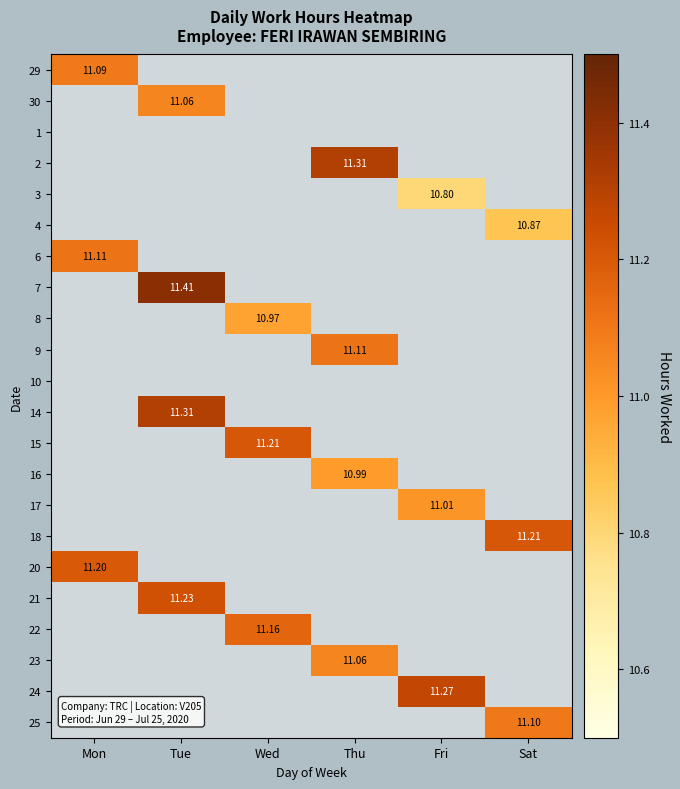

At how many categories does at least one series exceed 10?

6